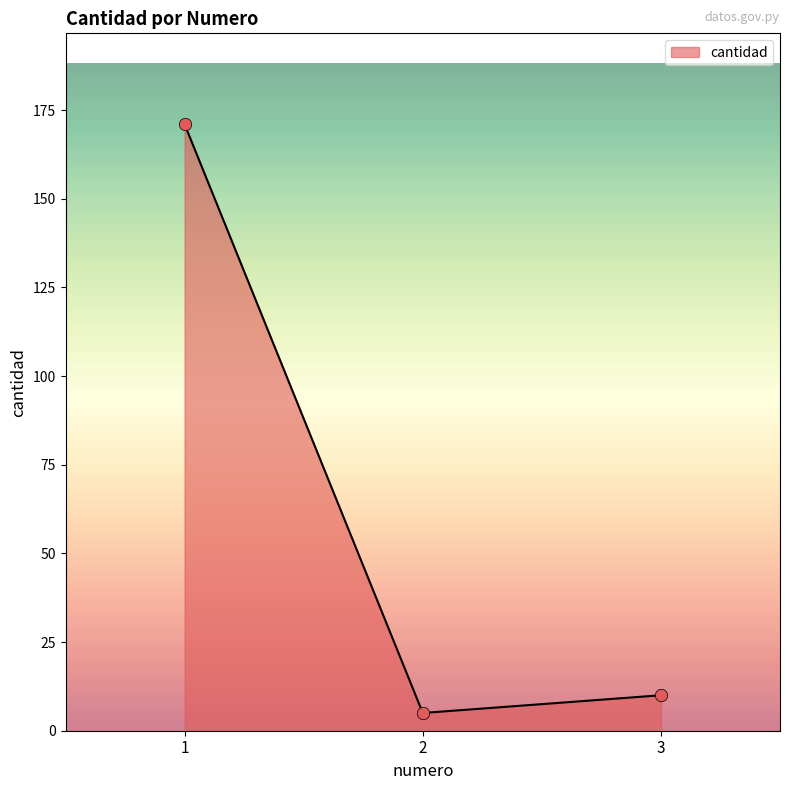

Between 2 and 1, which is larger?

1